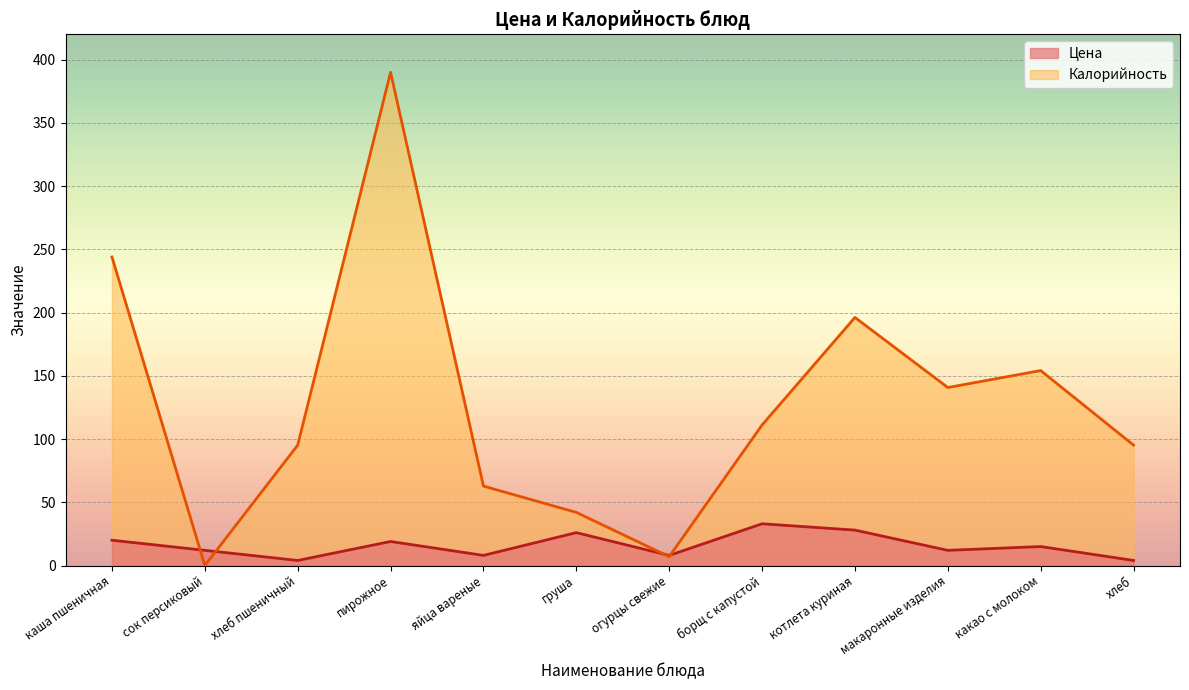

Where is the first local minimum for Калорийность?

сок персиковый